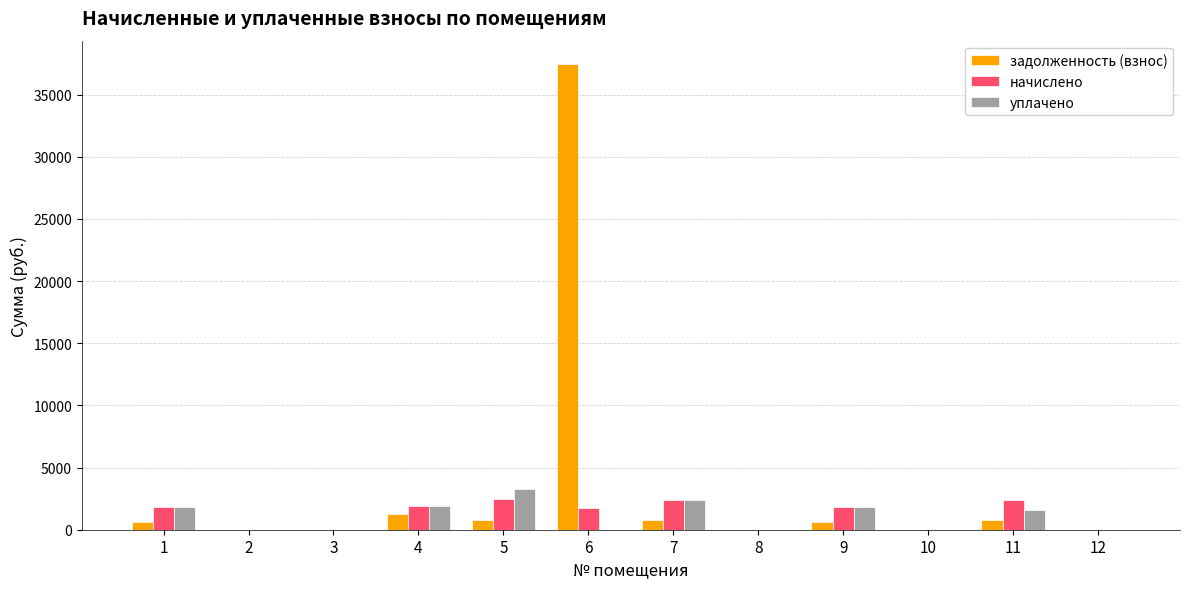

Which series has the largest range (max minus min)?

задолженность (взнос)